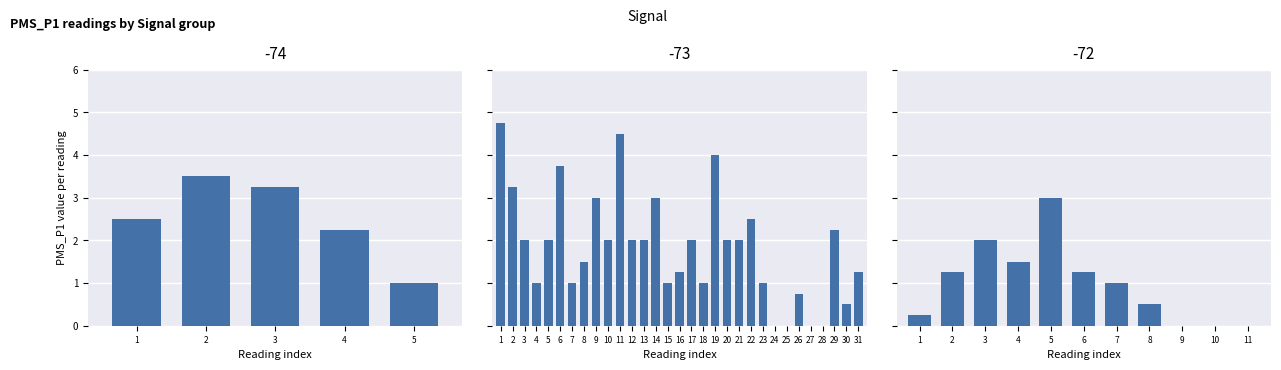

At which label does the data first exceed 1?

2